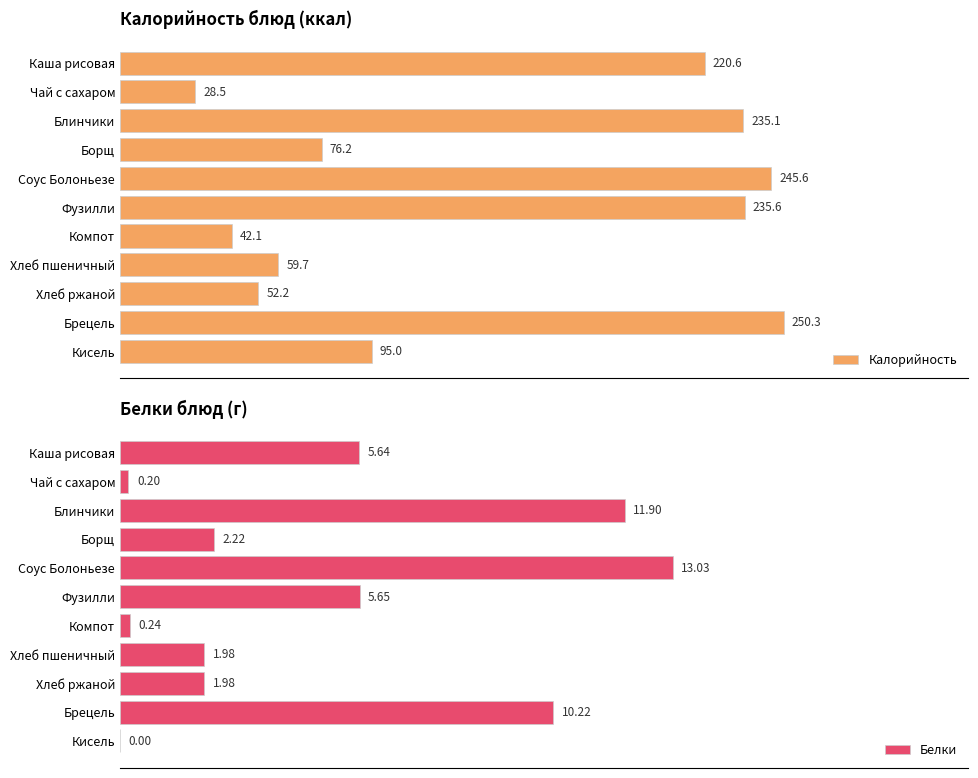

Reading left to right, extract all data points from this chart.

Калорийность: 220.6	28.5	235.1	76.2	245.6	235.6	42.1	59.7	52.2	250.3	95.0
Белки: 5.6	0.2	11.9	2.2	13.0	5.7	0.2	2.0	2.0	10.2	0.0